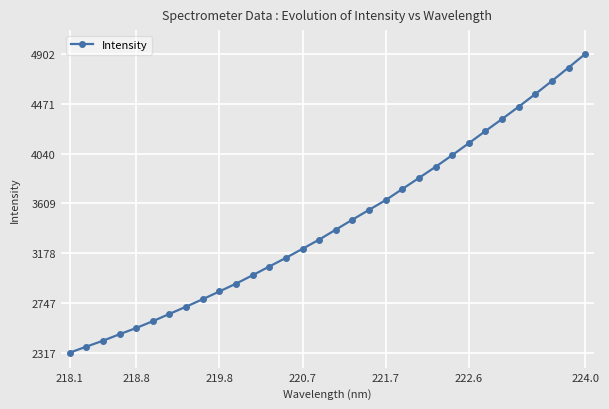

How many lines are shown in the chart?

1